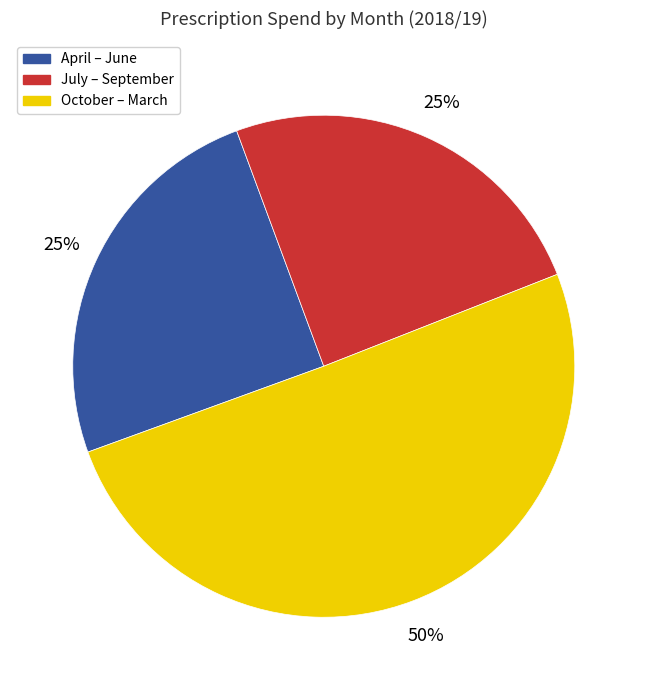

What percentage is the October – March slice, to the nearest percent?

50%